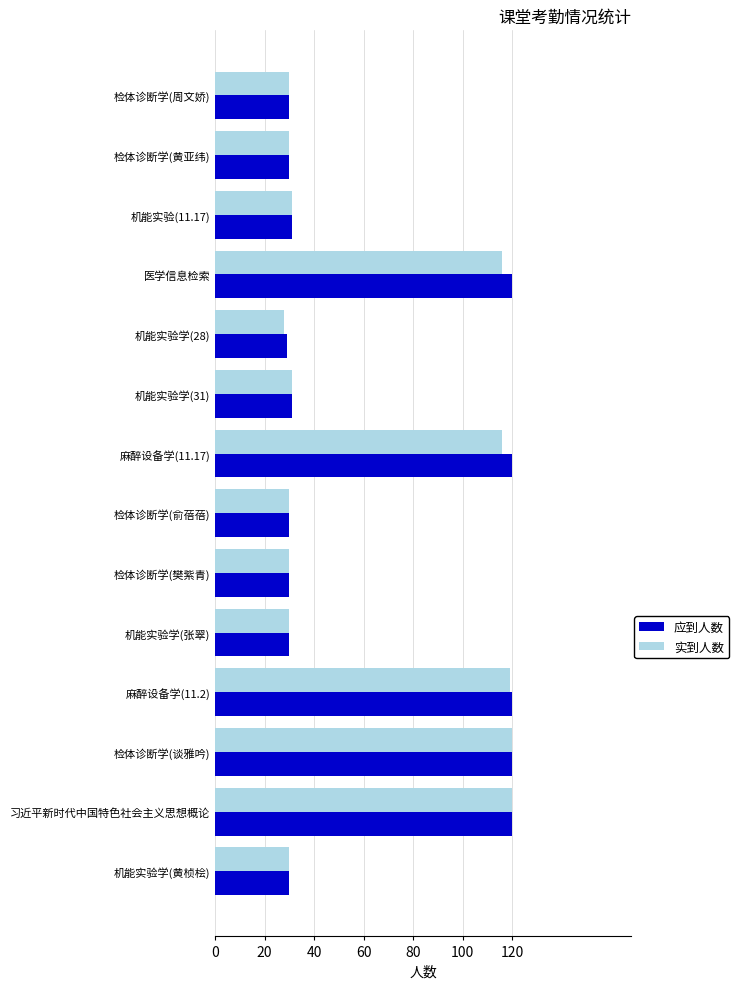

What is the total value across all series at 检体诊断学(樊紫青)?

60